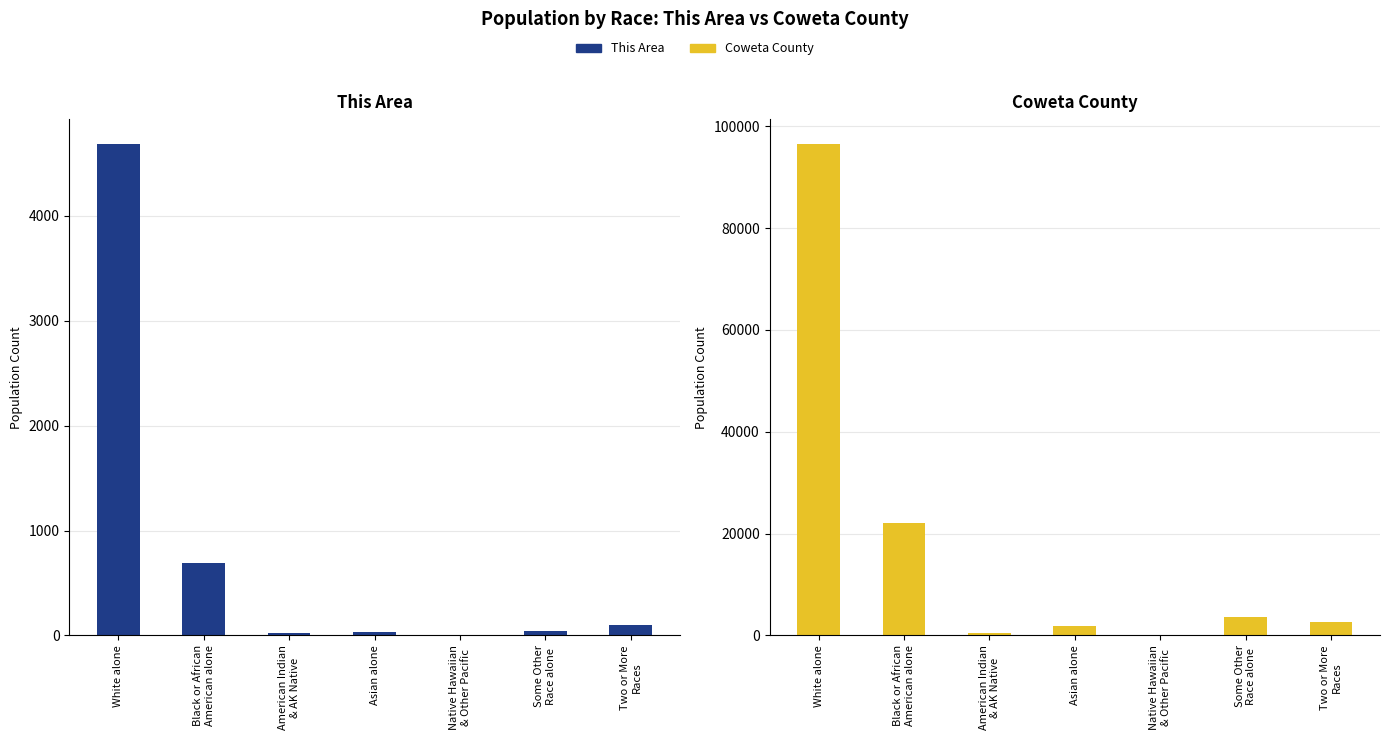

Reading left to right, list all the values displayed in this chart.

This Area: White alone=4688	Black or African
American alone=688	American Indian
& AK Native=24	Asian alone=30	Native Hawaiian
& Other Pacific=0	Some Other
Race alone=46	Two or More
Races=103
Coweta County: White alone=96594	Black or African
American alone=22029	American Indian
& AK Native=376	Asian alone=1934	Native Hawaiian
& Other Pacific=68	Some Other
Race alone=3676	Two or More
Races=2640